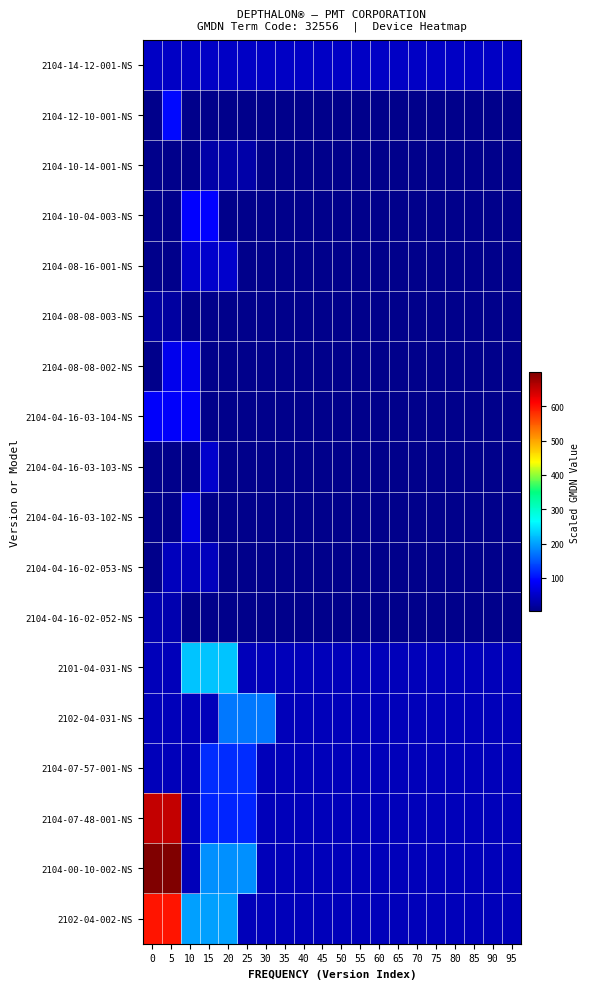

Reading left to right, extract all data points from this chart.

2104-14-12-001-NS: 0=48.8	5=48.8	10=48.8	15=48.8	20=48.8	25=48.8	30=48.8	35=48.8	40=48.8	45=48.8	50=48.8	55=48.8	60=48.8	65=48.8	70=48.8	75=48.8	80=48.8	85=48.8	90=48.8	95=48.8
2104-12-10-001-NS: 0=3.3	5=95.7	10=3.3	15=3.3	20=3.3	25=3.3	30=3.3	35=3.3	40=3.3	45=3.3	50=3.3	55=3.3	60=3.3	65=3.3	70=3.3	75=3.3	80=3.3	85=3.3	90=3.3	95=3.3
2104-10-14-001-NS: 0=3.3	5=3.3	10=3.3	15=26.7	20=26.7	25=26.7	30=3.3	35=3.3	40=3.3	45=3.3	50=3.3	55=3.3	60=3.3	65=3.3	70=3.3	75=3.3	80=3.3	85=3.3	90=3.3	95=3.3
2104-10-04-003-NS: 0=3.3	5=3.3	10=91.7	15=91.7	20=3.3	25=3.3	30=3.3	35=3.3	40=3.3	45=3.3	50=3.3	55=3.3	60=3.3	65=3.3	70=3.3	75=3.3	80=3.3	85=3.3	90=3.3	95=3.3
2104-08-16-001-NS: 0=3.3	5=3.3	10=52.4	15=52.4	20=52.4	25=3.3	30=3.3	35=3.3	40=3.3	45=3.3	50=3.3	55=3.3	60=3.3	65=3.3	70=3.3	75=3.3	80=3.3	85=3.3	90=3.3	95=3.3
2104-08-08-003-NS: 0=21.5	5=21.5	10=3.3	15=3.3	20=3.3	25=3.3	30=3.3	35=3.3	40=3.3	45=3.3	50=3.3	55=3.3	60=3.3	65=3.3	70=3.3	75=3.3	80=3.3	85=3.3	90=3.3	95=3.3
2104-08-08-002-NS: 0=3.3	5=78.0	10=78.0	15=3.3	20=3.3	25=3.3	30=3.3	35=3.3	40=3.3	45=3.3	50=3.3	55=3.3	60=3.3	65=3.3	70=3.3	75=3.3	80=3.3	85=3.3	90=3.3	95=3.3
2104-04-16-03-104-NS: 0=89.0	5=89.0	10=89.0	15=3.3	20=3.3	25=3.3	30=3.3	35=3.3	40=3.3	45=3.3	50=3.3	55=3.3	60=3.3	65=3.3	70=3.3	75=3.3	80=3.3	85=3.3	90=3.3	95=3.3
2104-04-16-03-103-NS: 0=3.3	5=3.3	10=3.3	15=54.3	20=3.3	25=3.3	30=3.3	35=3.3	40=3.3	45=3.3	50=3.3	55=3.3	60=3.3	65=3.3	70=3.3	75=3.3	80=3.3	85=3.3	90=3.3	95=3.3
2104-04-16-03-102-NS: 0=3.3	5=3.3	10=71.9	15=3.3	20=3.3	25=3.3	30=3.3	35=3.3	40=3.3	45=3.3	50=3.3	55=3.3	60=3.3	65=3.3	70=3.3	75=3.3	80=3.3	85=3.3	90=3.3	95=3.3
2104-04-16-02-053-NS: 0=3.3	5=42.8	10=42.8	15=42.8	20=3.3	25=3.3	30=3.3	35=3.3	40=3.3	45=3.3	50=3.3	55=3.3	60=3.3	65=3.3	70=3.3	75=3.3	80=3.3	85=3.3	90=3.3	95=3.3
2104-04-16-02-052-NS: 0=31.7	5=31.7	10=3.3	15=3.3	20=3.3	25=3.3	30=3.3	35=3.3	40=3.3	45=3.3	50=3.3	55=3.3	60=3.3	65=3.3	70=3.3	75=3.3	80=3.3	85=3.3	90=3.3	95=3.3
2101-04-031-NS: 0=39.1	5=39.1	10=224.8	15=224.8	20=224.8	25=39.1	30=39.1	35=39.1	40=39.1	45=39.1	50=39.1	55=39.1	60=39.1	65=39.1	70=39.1	75=39.1	80=39.1	85=39.1	90=39.1	95=39.1
2102-04-031-NS: 0=39.1	5=39.1	10=39.1	15=39.1	20=172.4	25=172.4	30=172.4	35=39.1	40=39.1	45=39.1	50=39.1	55=39.1	60=39.1	65=39.1	70=39.1	75=39.1	80=39.1	85=39.1	90=39.1	95=39.1
2104-07-57-001-NS: 0=39.1	5=39.1	10=39.1	15=120.4	20=120.4	25=120.4	30=39.1	35=39.1	40=39.1	45=39.1	50=39.1	55=39.1	60=39.1	65=39.1	70=39.1	75=39.1	80=39.1	85=39.1	90=39.1	95=39.1
2104-07-48-001-NS: 0=652.0	5=652.0	10=39.1	15=116.3	20=116.3	25=116.3	30=39.1	35=39.1	40=39.1	45=39.1	50=39.1	55=39.1	60=39.1	65=39.1	70=39.1	75=39.1	80=39.1	85=39.1	90=39.1	95=39.1
2104-00-10-002-NS: 0=699.1	5=699.1	10=39.1	15=189.7	20=189.7	25=189.7	30=39.1	35=39.1	40=39.1	45=39.1	50=39.1	55=39.1	60=39.1	65=39.1	70=39.1	75=39.1	80=39.1	85=39.1	90=39.1	95=39.1
2102-04-002-NS: 0=595.9	5=595.9	10=201.0	15=201.0	20=201.0	25=39.1	30=39.1	35=39.1	40=39.1	45=39.1	50=39.1	55=39.1	60=39.1	65=39.1	70=39.1	75=39.1	80=39.1	85=39.1	90=39.1	95=39.1